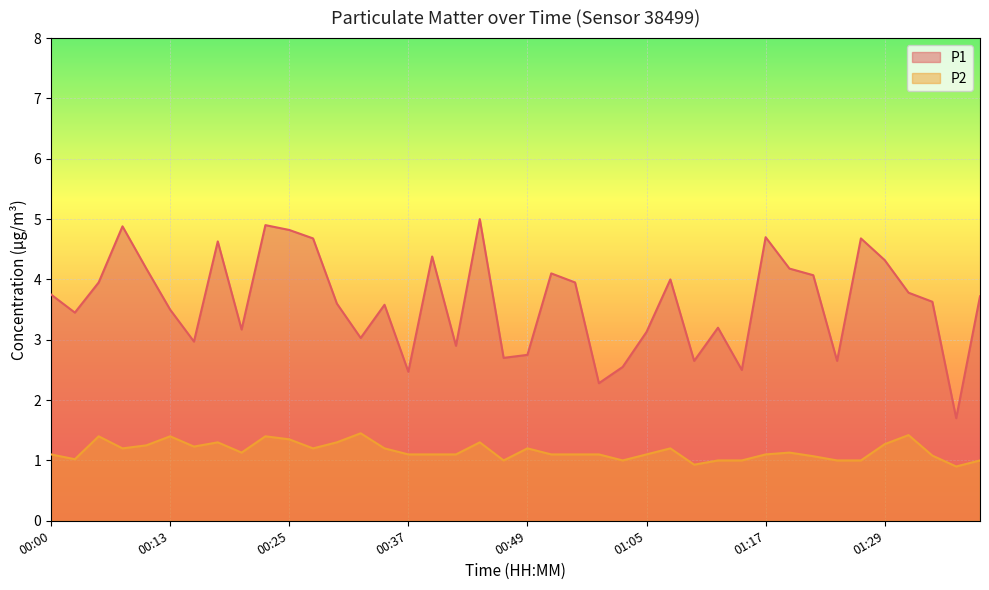

Reading left to right, what are all the values shown in this chart?

P1: 00:00=3.8	00:03=3.5	00:05=4.0	00:08=4.9	00:10=4.2	00:13=3.5	00:15=3.0	00:17=4.6	00:20=3.2	00:22=4.9	00:25=4.8	00:27=4.7	00:30=3.6	00:32=3.0	00:34=3.6	00:37=2.5	00:39=4.4	00:42=2.9	00:44=5.0	00:47=2.7	00:49=2.8	00:52=4.1	00:54=4.0	00:57=2.3	01:02=2.5	01:05=3.1	01:07=4.0	01:10=2.6	01:12=3.2	01:15=2.5	01:17=4.7	01:20=4.2	01:22=4.1	01:24=2.6	01:27=4.7	01:29=4.3	01:32=3.8	01:34=3.6	01:37=1.7	01:39=3.7
P2: 00:00=1.1	00:03=1.0	00:05=1.4	00:08=1.2	00:10=1.2	00:13=1.4	00:15=1.2	00:17=1.3	00:20=1.1	00:22=1.4	00:25=1.4	00:27=1.2	00:30=1.3	00:32=1.4	00:34=1.2	00:37=1.1	00:39=1.1	00:42=1.1	00:44=1.3	00:47=1.0	00:49=1.2	00:52=1.1	00:54=1.1	00:57=1.1	01:02=1.0	01:05=1.1	01:07=1.2	01:10=0.9	01:12=1.0	01:15=1.0	01:17=1.1	01:20=1.1	01:22=1.1	01:24=1.0	01:27=1.0	01:29=1.3	01:32=1.4	01:34=1.1	01:37=0.9	01:39=1.0